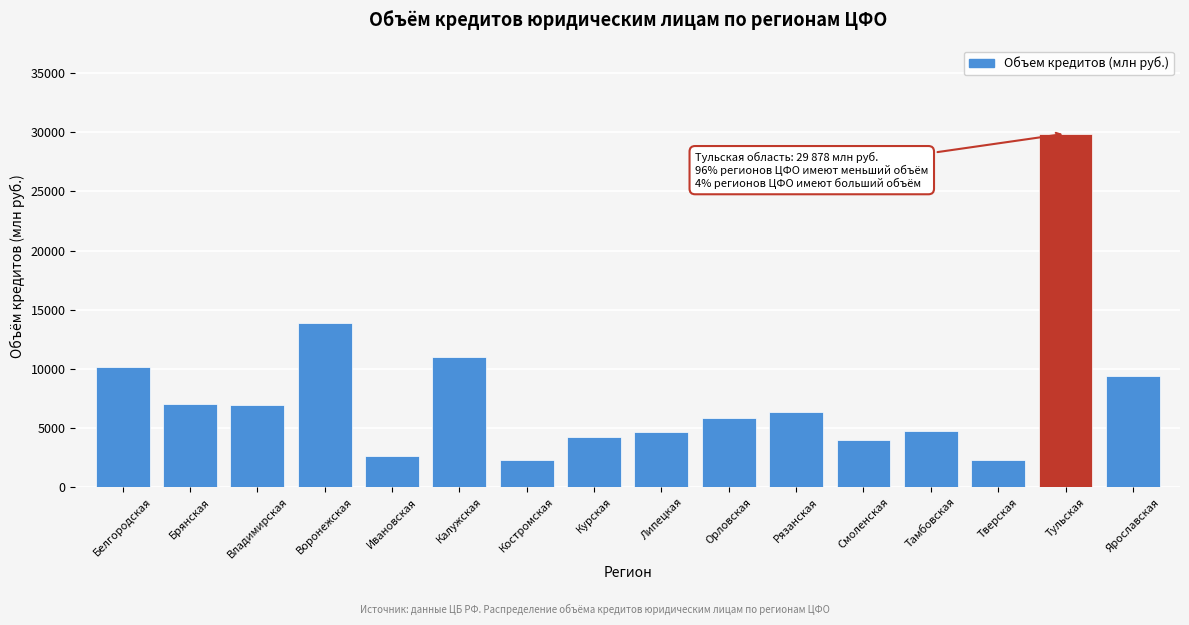

At which label is the value closest to 16072?

Воронежская